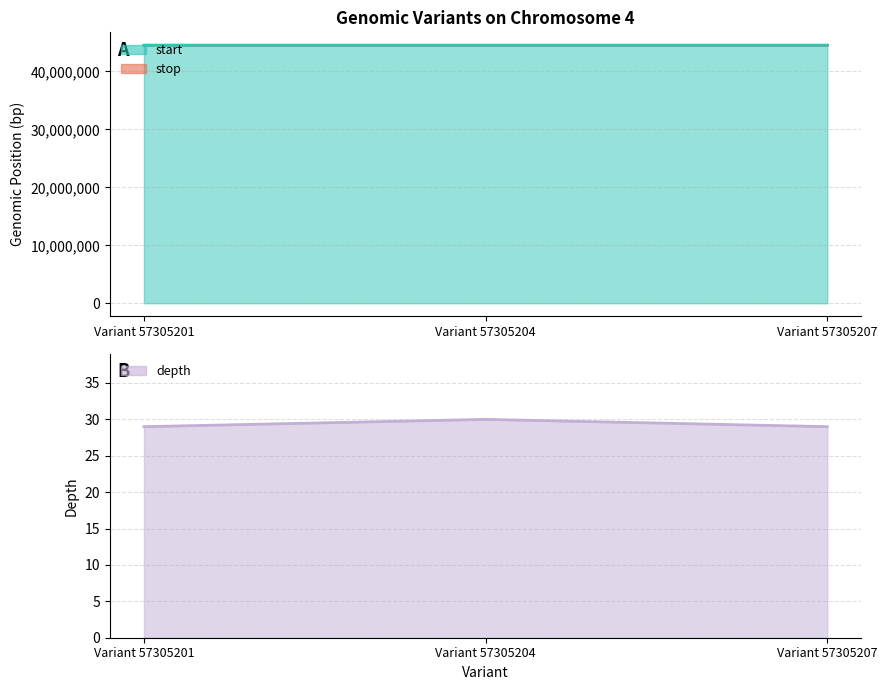

What value does the stop series have at Variant 57305204, to the nearest 5?

44522205